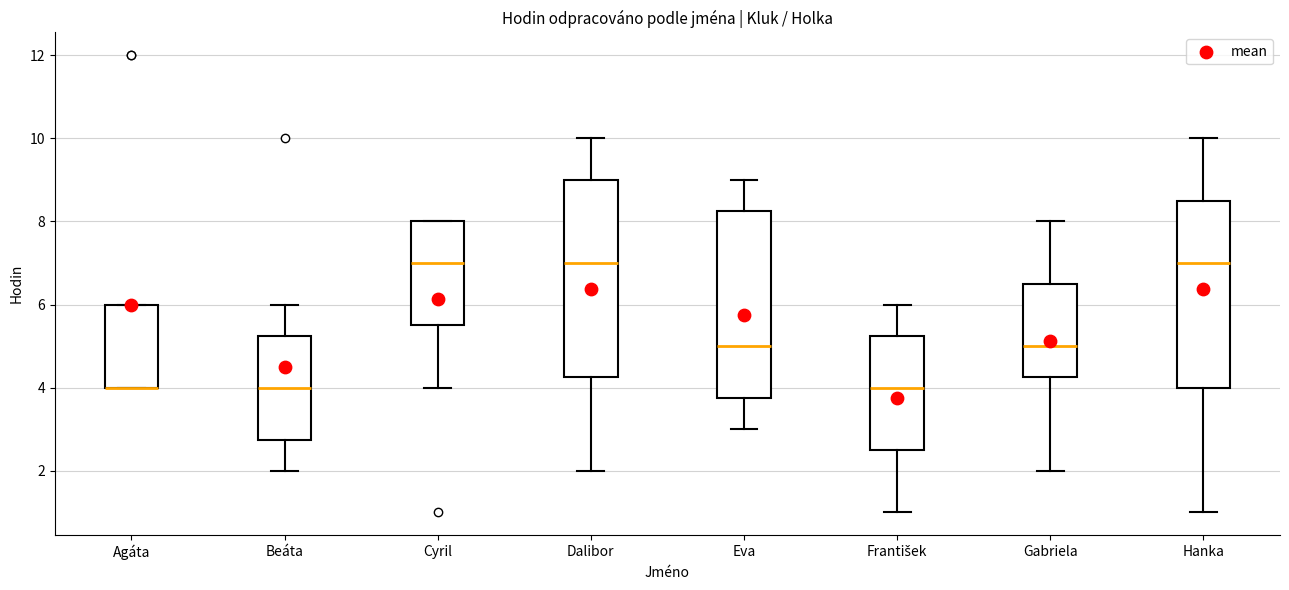

Reading left to right, read every box against the y-axis: the position of its median line, the range the box covers, and the ends of its whiskers. The values are not printed on the chart, so give them approximately, as read against the axis.

Agáta: median 4.0 (drawn on the box's lower edge), box 4.0 to 6.0, whiskers 4.0 to 6.0
Beáta: median 4.0, box 2.8 to 5.2, whiskers 2.0 to 6.0
Cyril: median 7.0, box 5.6 to 8.0, whiskers 4.0 to 8.0
Dalibor: median 7.0, box 4.2 to 9.0, whiskers 2.0 to 10.0
Eva: median 5.0, box 3.8 to 8.2, whiskers 3.0 to 9.0
František: median 4.0, box 2.6 to 5.2, whiskers 1.0 to 6.0
Gabriela: median 5.0, box 4.2 to 6.6, whiskers 2.0 to 8.0
Hanka: median 7.0, box 4.0 to 8.6, whiskers 1.0 to 10.0